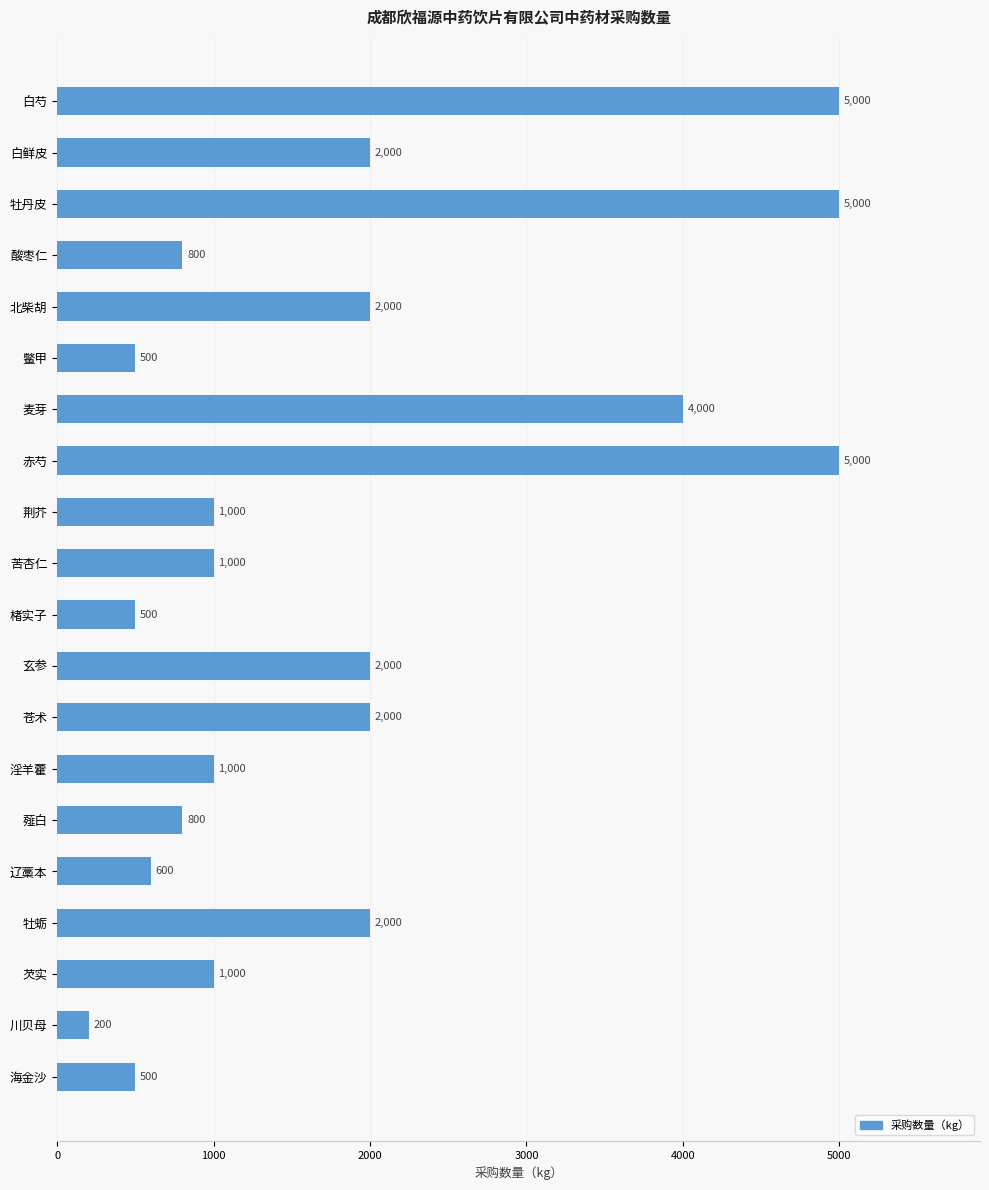

What is the label of the 15th bar from the top?

薤白